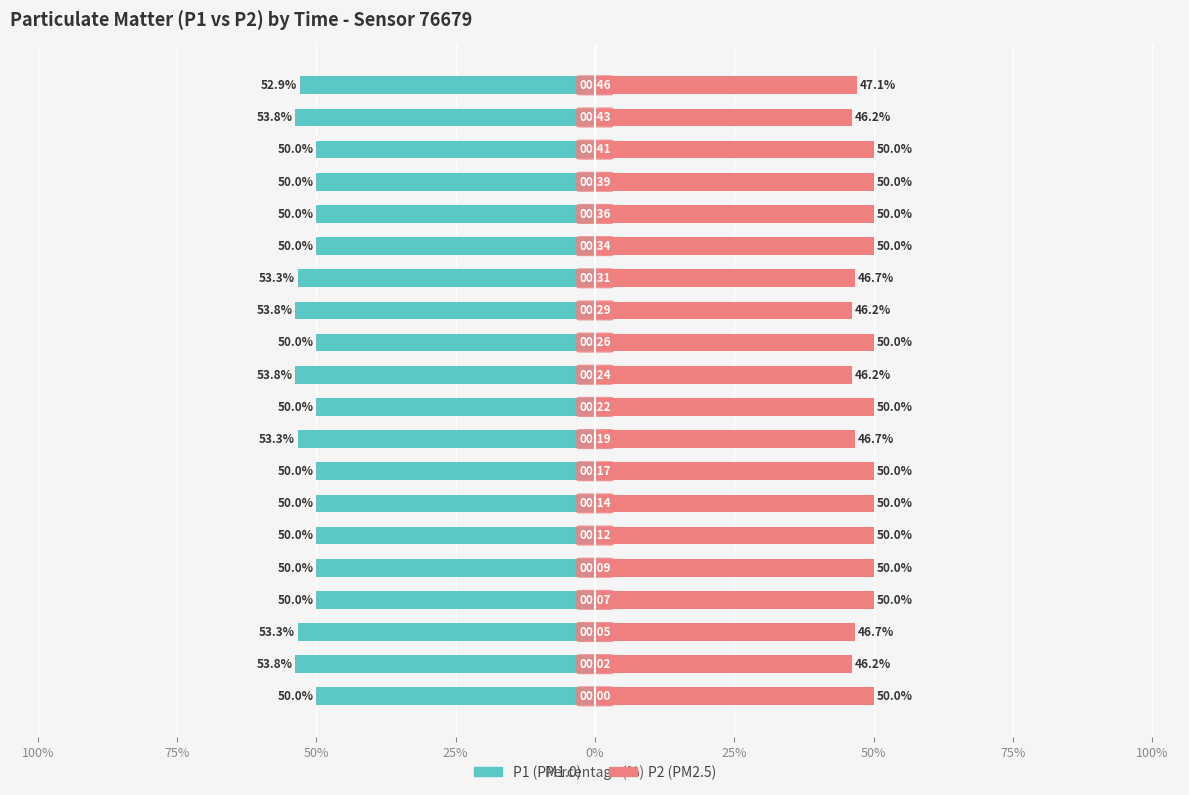

What is the difference between the second highest and second lowest values in the P2 series?

3.8